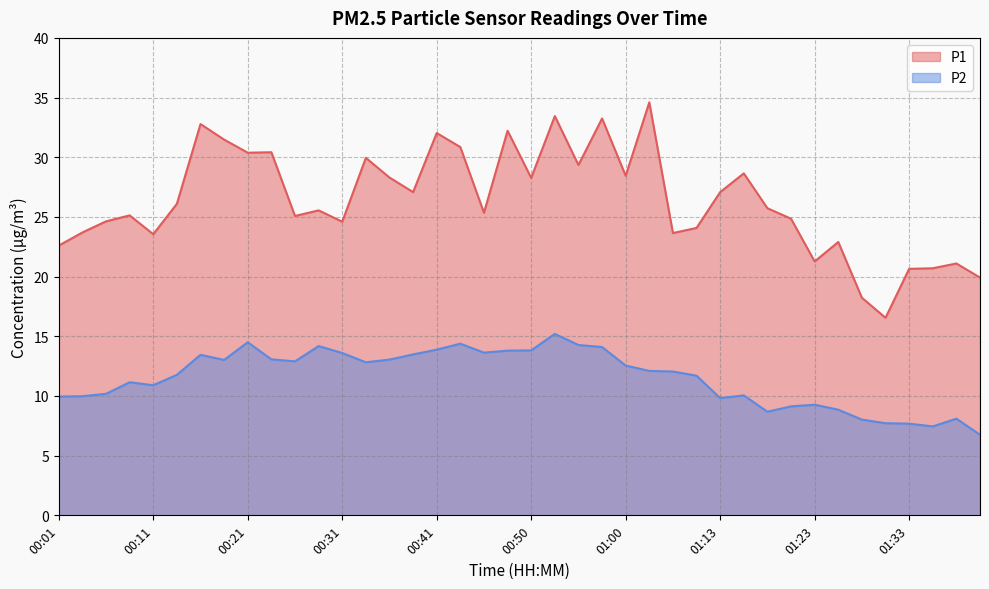

Reading left to right, transcribe all the data shown in this chart.

P1: 22.6	23.7	24.6	25.1	23.6	26.1	32.8	31.5	30.4	30.4	25.1	25.6	24.6	29.9	28.3	27.1	32.0	30.9	25.4	32.2	28.3	33.5	29.4	33.2	28.4	34.6	23.6	24.1	27.1	28.6	25.7	24.9	21.3	22.9	18.2	16.6	20.6	20.7	21.1	19.9
P2: 9.9	10.0	10.2	11.2	10.9	11.8	13.4	13.0	14.5	13.1	12.9	14.2	13.6	12.8	13.1	13.5	13.9	14.4	13.6	13.8	13.8	15.2	14.3	14.1	12.6	12.1	12.1	11.7	9.8	10.1	8.7	9.1	9.3	8.8	8.0	7.7	7.7	7.5	8.1	6.8